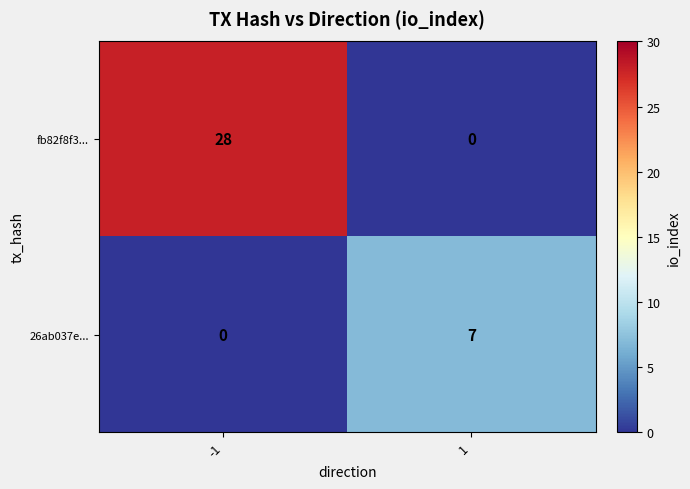

Which series has the widest spread of values?

fb82f8f3...